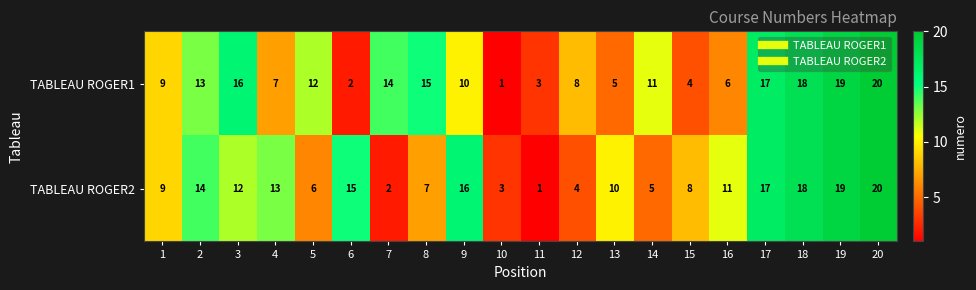

What is the sum of the TABLEAU ROGER1 values at 5 and 9?

22